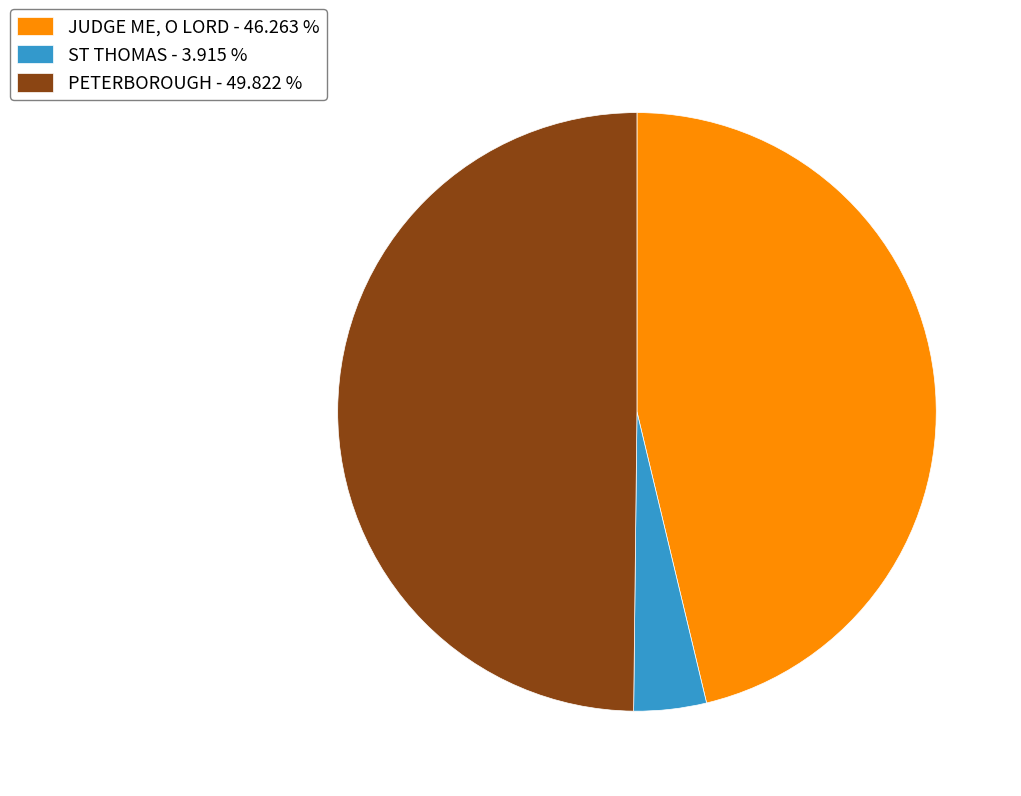

How many segments does this pie chart have?

3